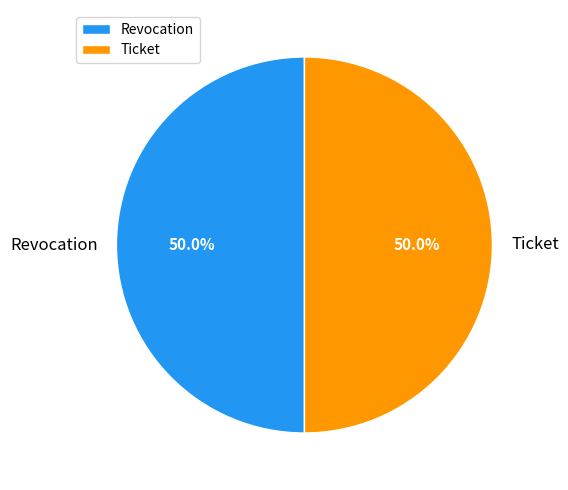

The Revocation slice represents 50% of the pie. True or false?

True